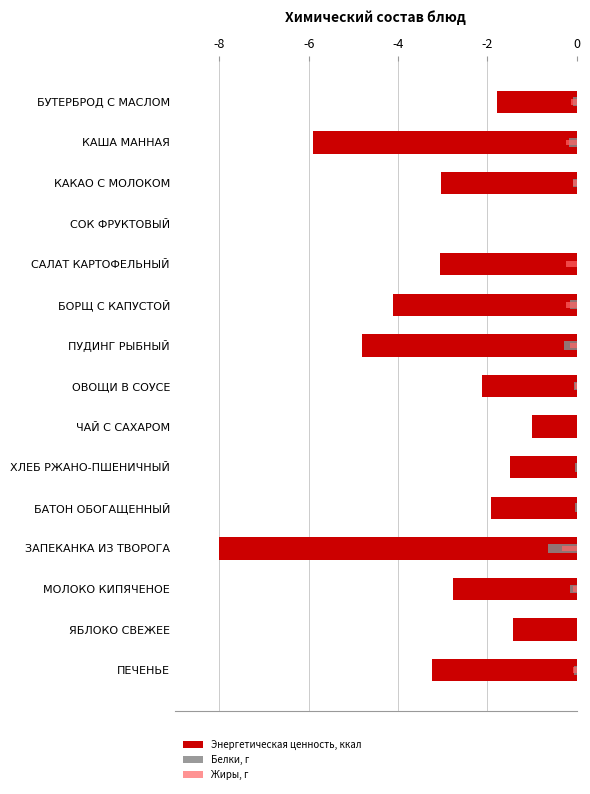

Is it true that Белки, г equals -0.4 at ЗАПЕКАНКА ИЗ ТВОРОГА?

False